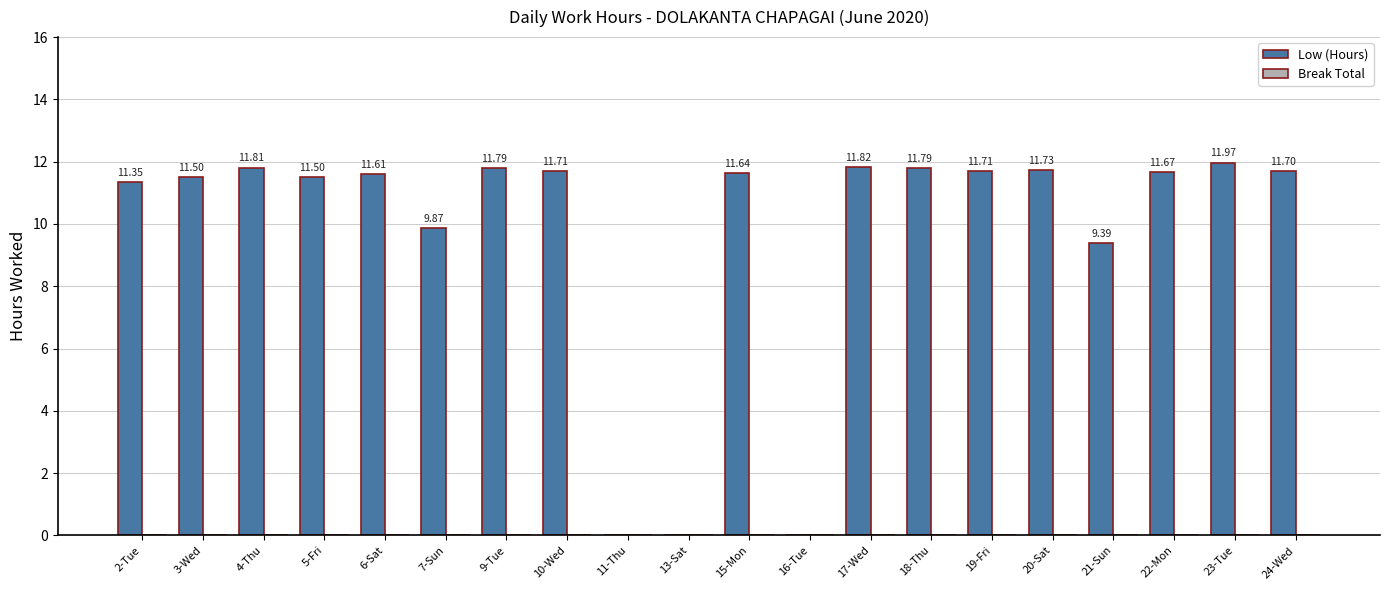

Count the number of categories in the chart.

20